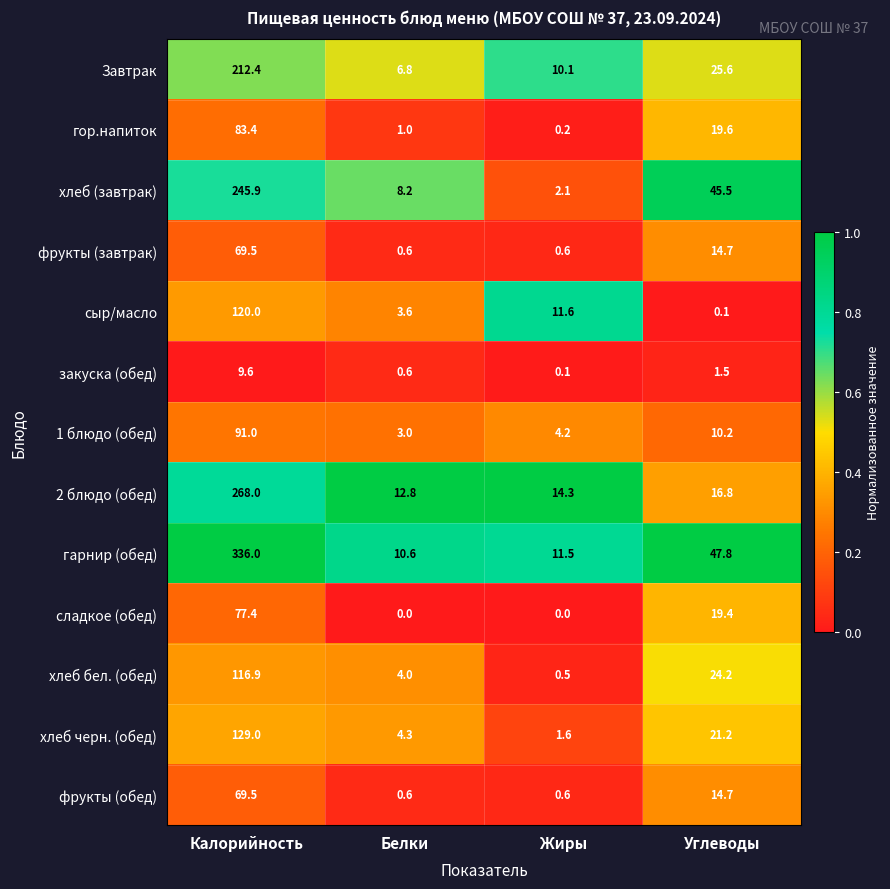

List the labels in order of хлеб (завтрак) value, smallest first.

Жиры, Белки, Углеводы, Калорийность